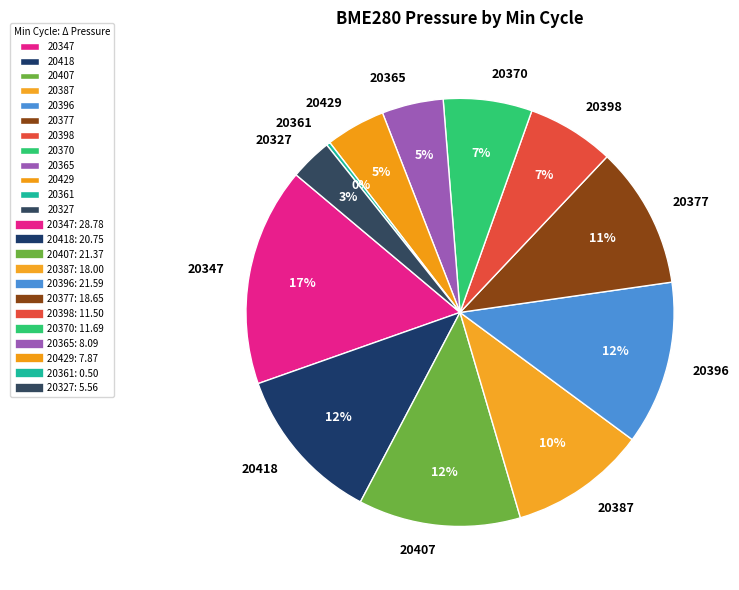

How many segments does this pie chart have?

12